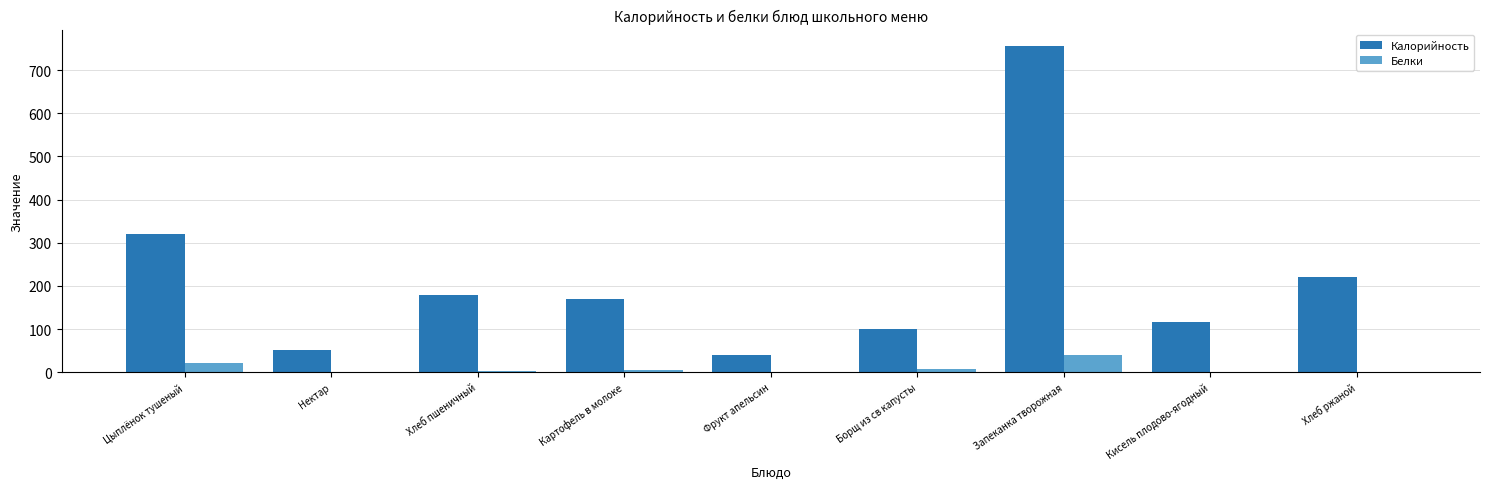

Where does the Калорийность series first go above 168?

Цыплёнок тушеный